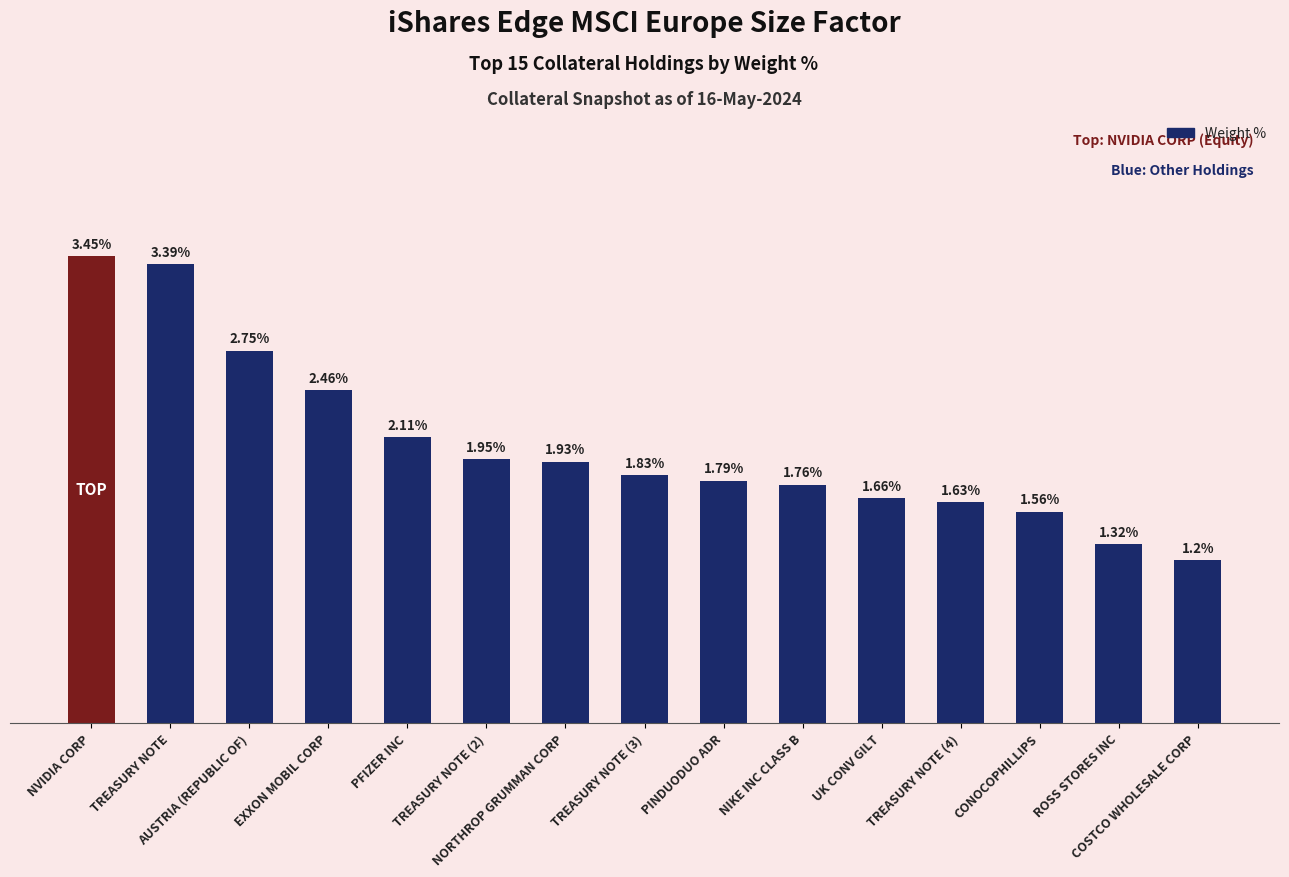

Rank the categories by value from highest to lowest.

NVIDIA CORP, TREASURY NOTE, AUSTRIA (REPUBLIC OF), EXXON MOBIL CORP, PFIZER INC, TREASURY NOTE (2), NORTHROP GRUMMAN CORP, TREASURY NOTE (3), PINDUODUO ADR, NIKE INC CLASS B, UK CONV GILT, TREASURY NOTE (4), CONOCOPHILLIPS, ROSS STORES INC, COSTCO WHOLESALE CORP